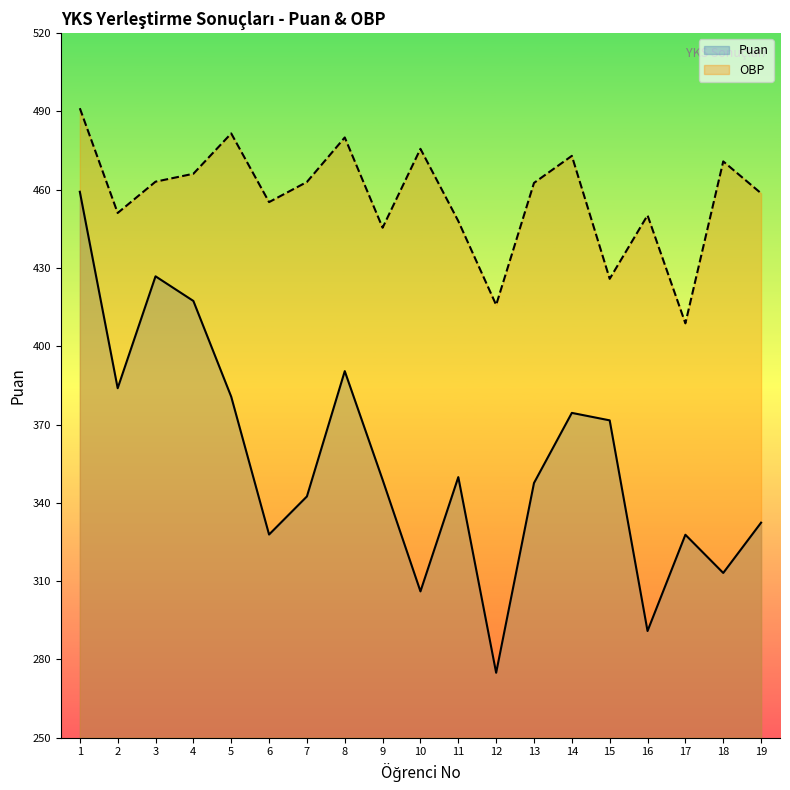

True or false: Puan and OBP cross at least once.

False